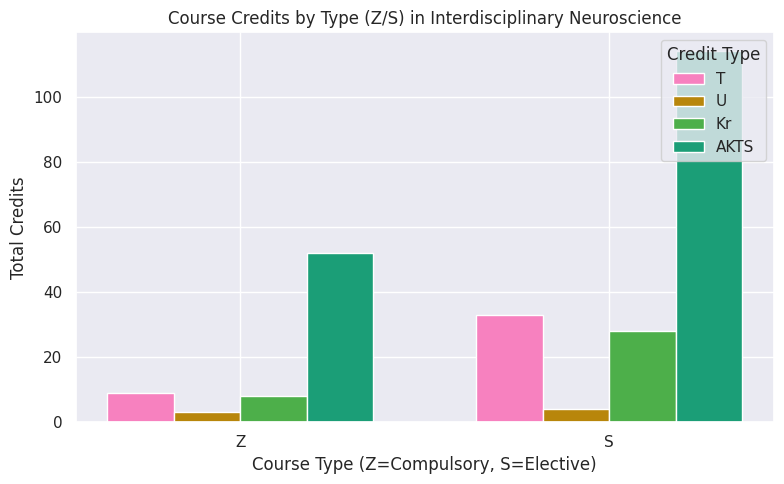

How many values in the AKTS series are below 114?

1